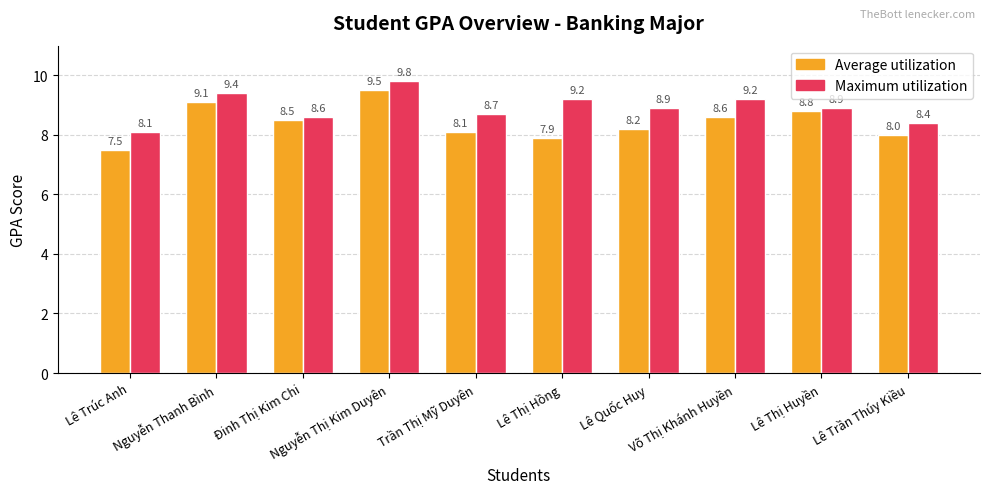

What is the difference between the Maximum utilization values at Lê Quốc Huy and Đinh Thị Kim Chi?

0.3